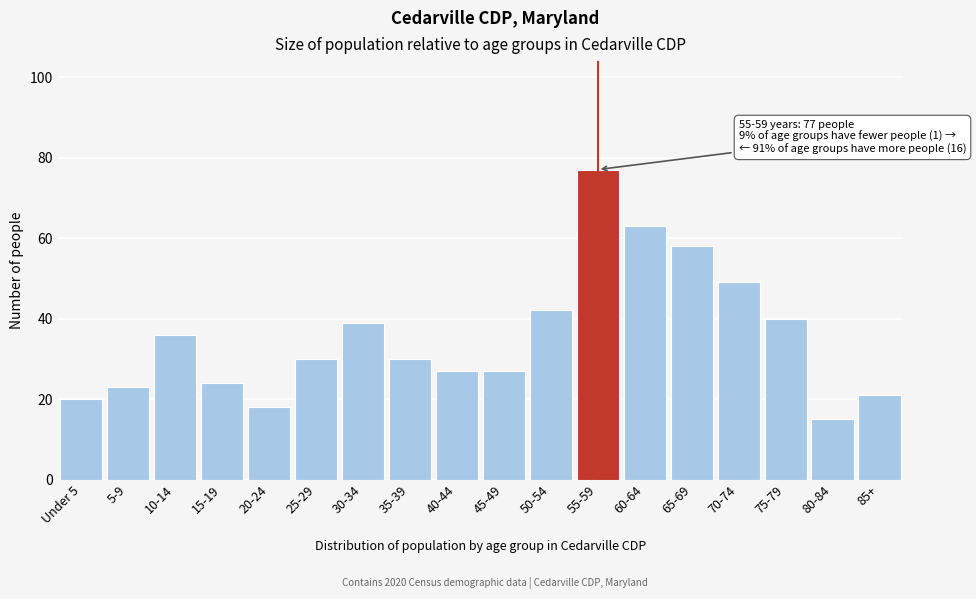

Reading right to left, extract all data points from this chart.

85+=21	80-84=15	75-79=40	70-74=49	65-69=58	60-64=63	55-59=77	50-54=42	45-49=27	40-44=27	35-39=30	30-34=39	25-29=30	20-24=18	15-19=24	10-14=36	5-9=23	Under 5=20